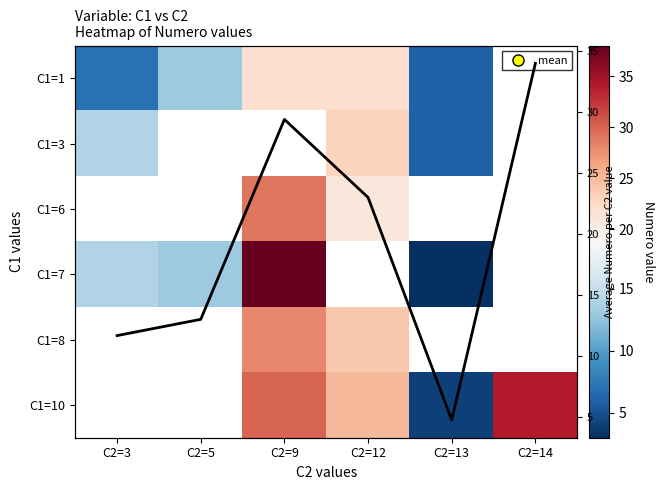

Which series has the largest total across all categories?

Column mean